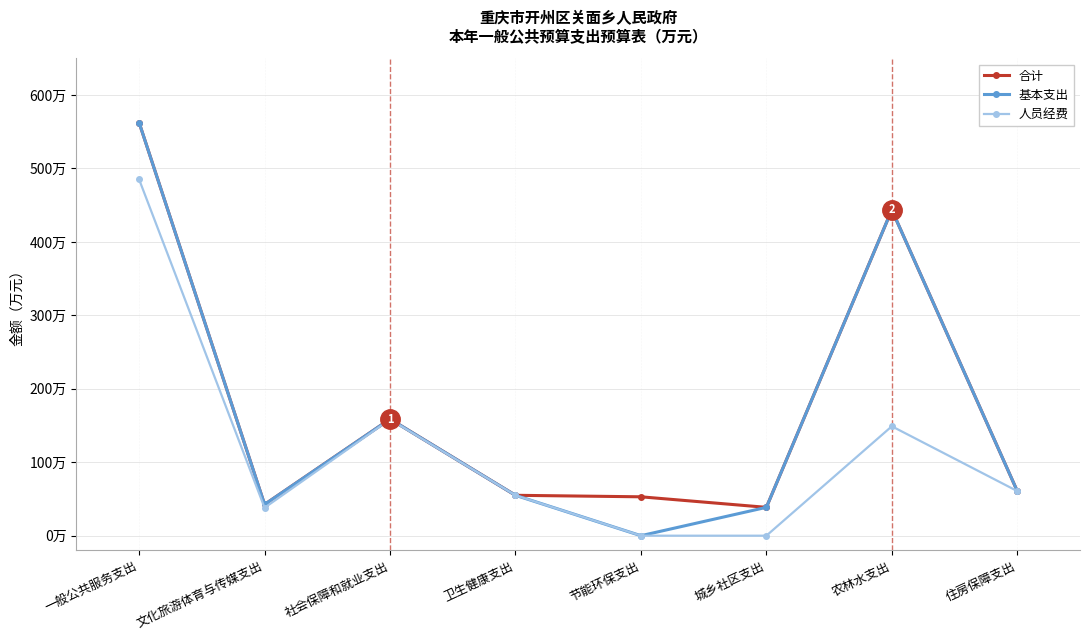

Is this an area chart (filled region under the line)?

No